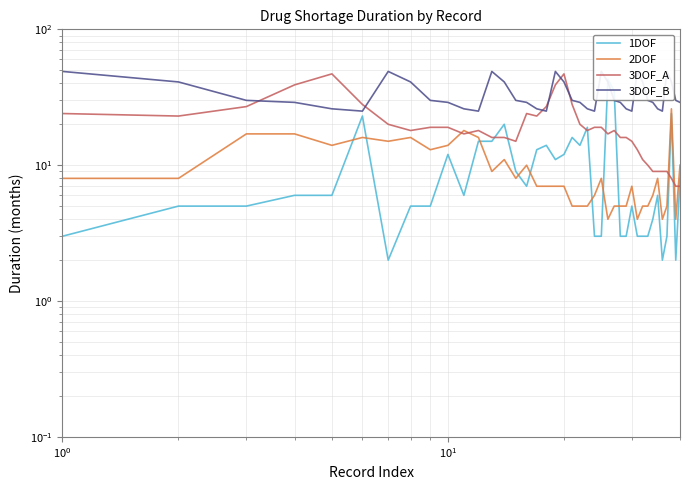

What is the sum of all 3DOF_B values?

1349